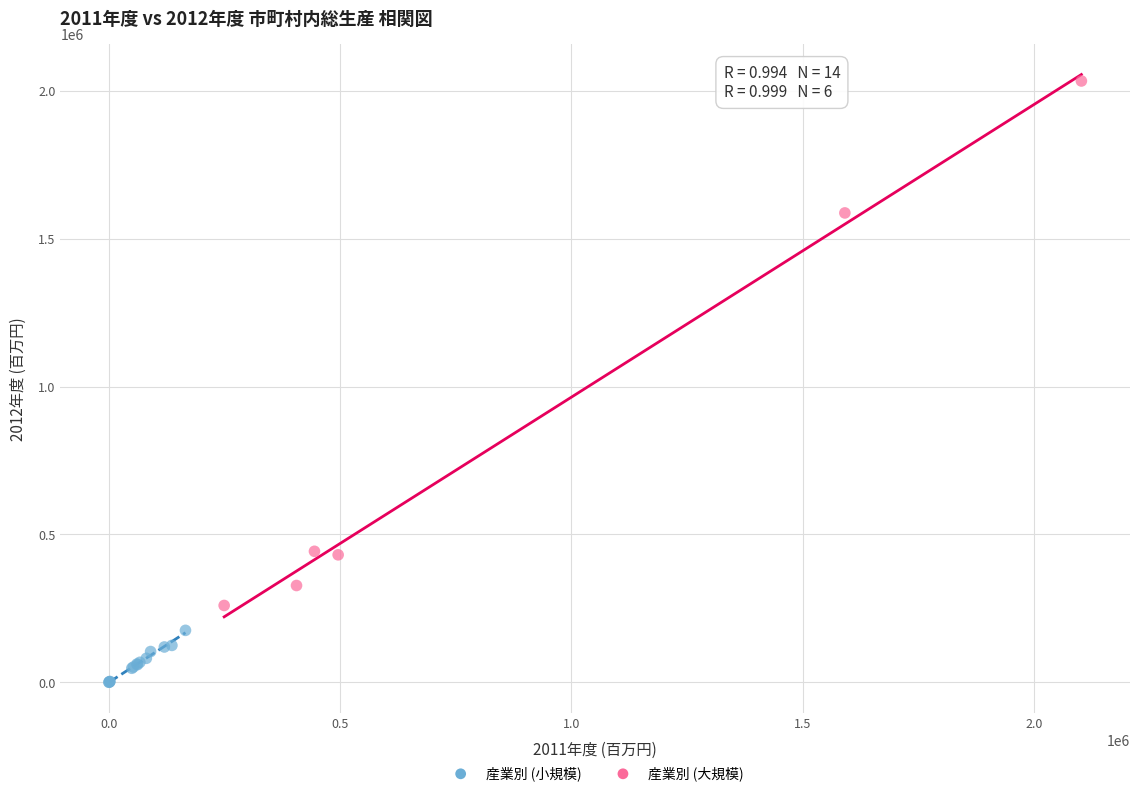

What are all the series names shown in the legend?

産業別 (小規模), 産業別 (大規模)